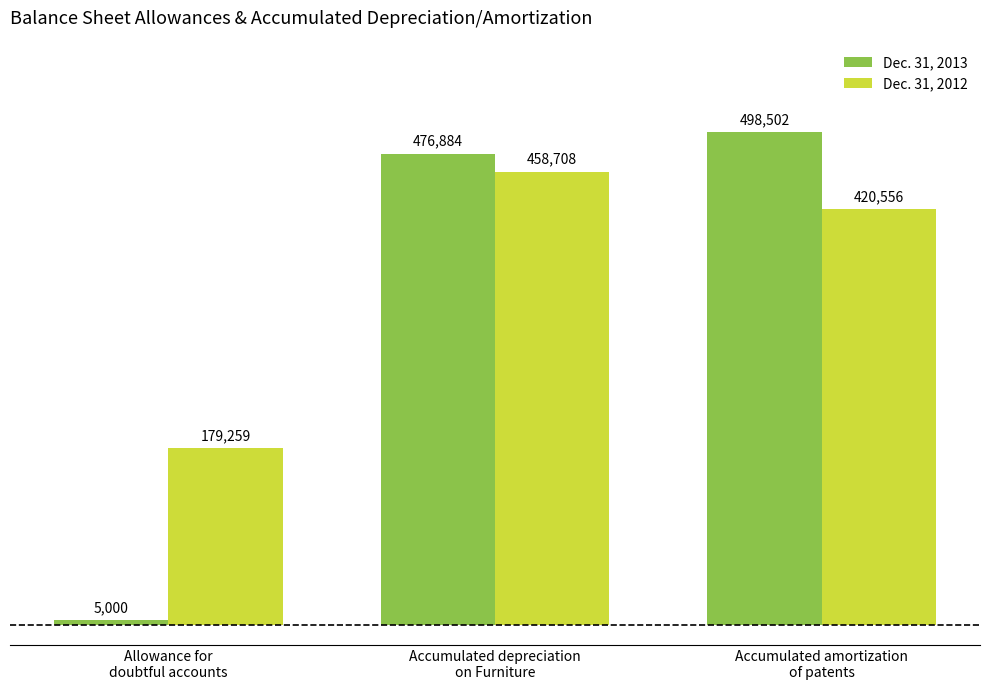

Which series has the widest spread of values?

Dec. 31, 2013